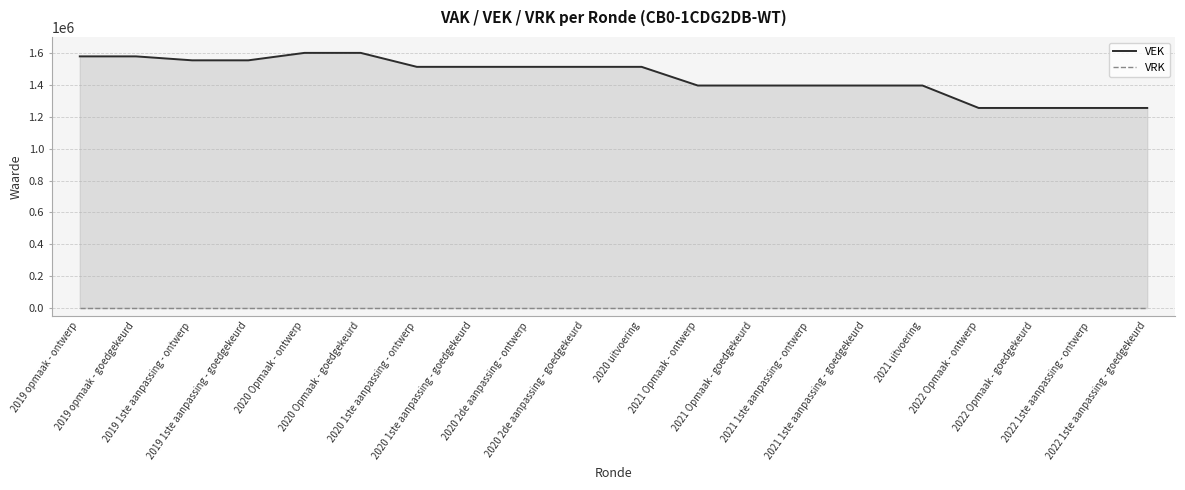

Is the value of VEK at 2021 uitvoering greater than the value of VRK at 2019 1ste aanpassing - goedgekeurd?

Yes